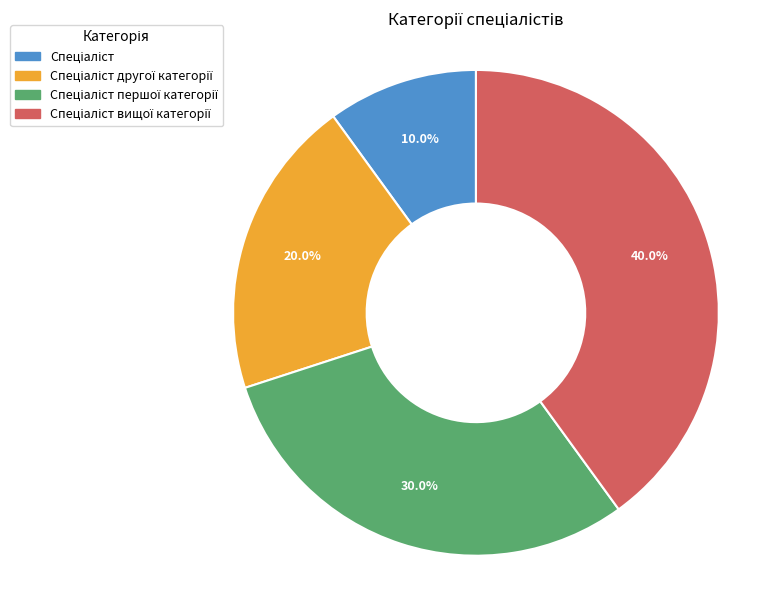

Is there a majority slice in this chart?

No